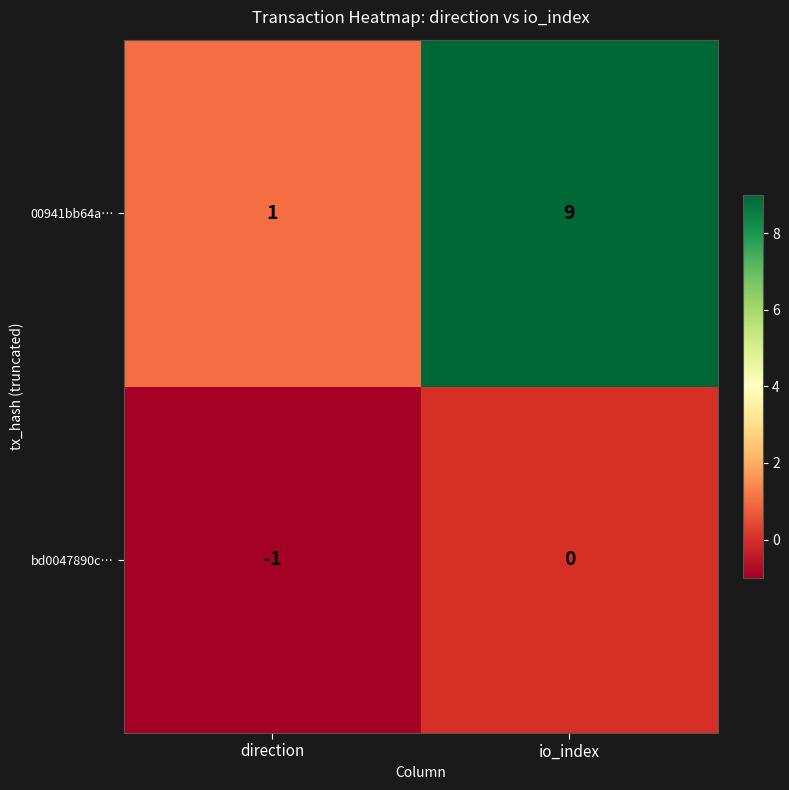

What is the sum of the 00941bb64a… values at io_index and direction?

10